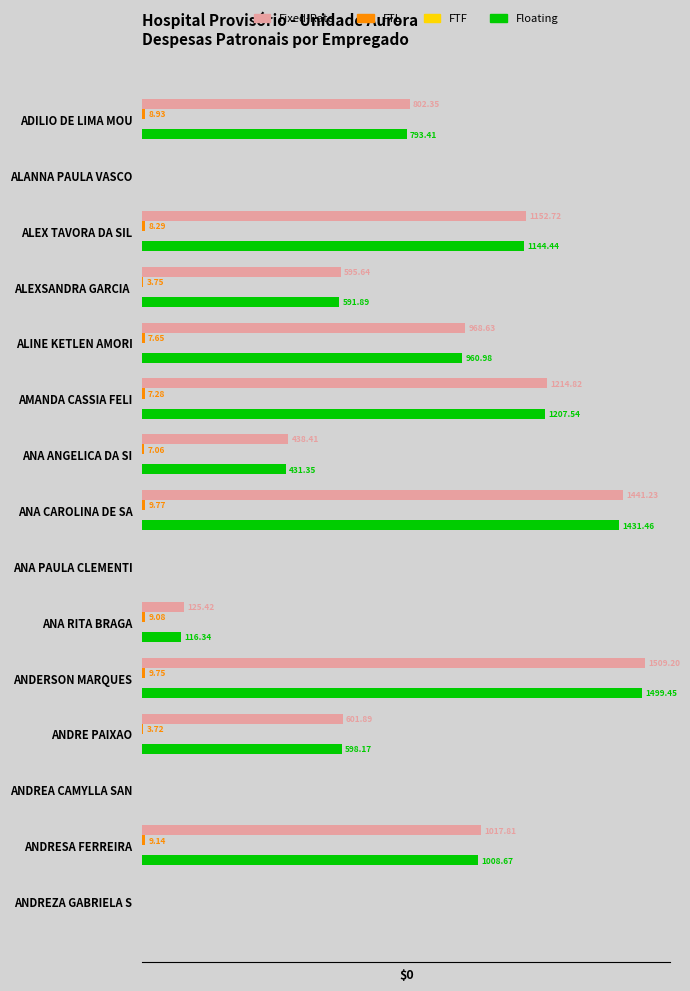

At which category is the sum across all series the highest?

ANDERSON MARQUES